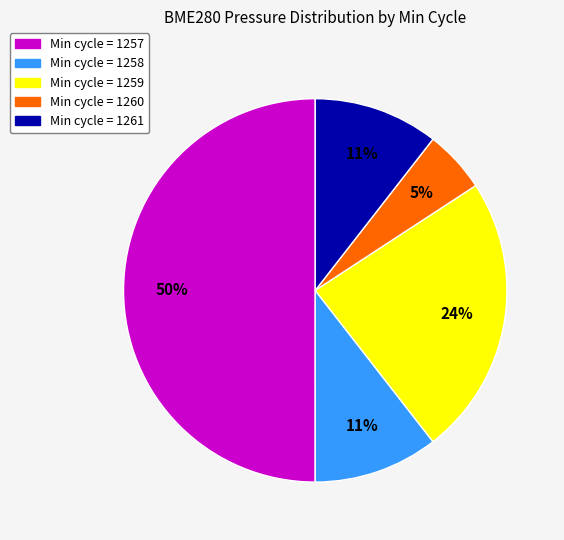

To the nearest percent, what is the difference between the largest and smallest slice percentages?

45%